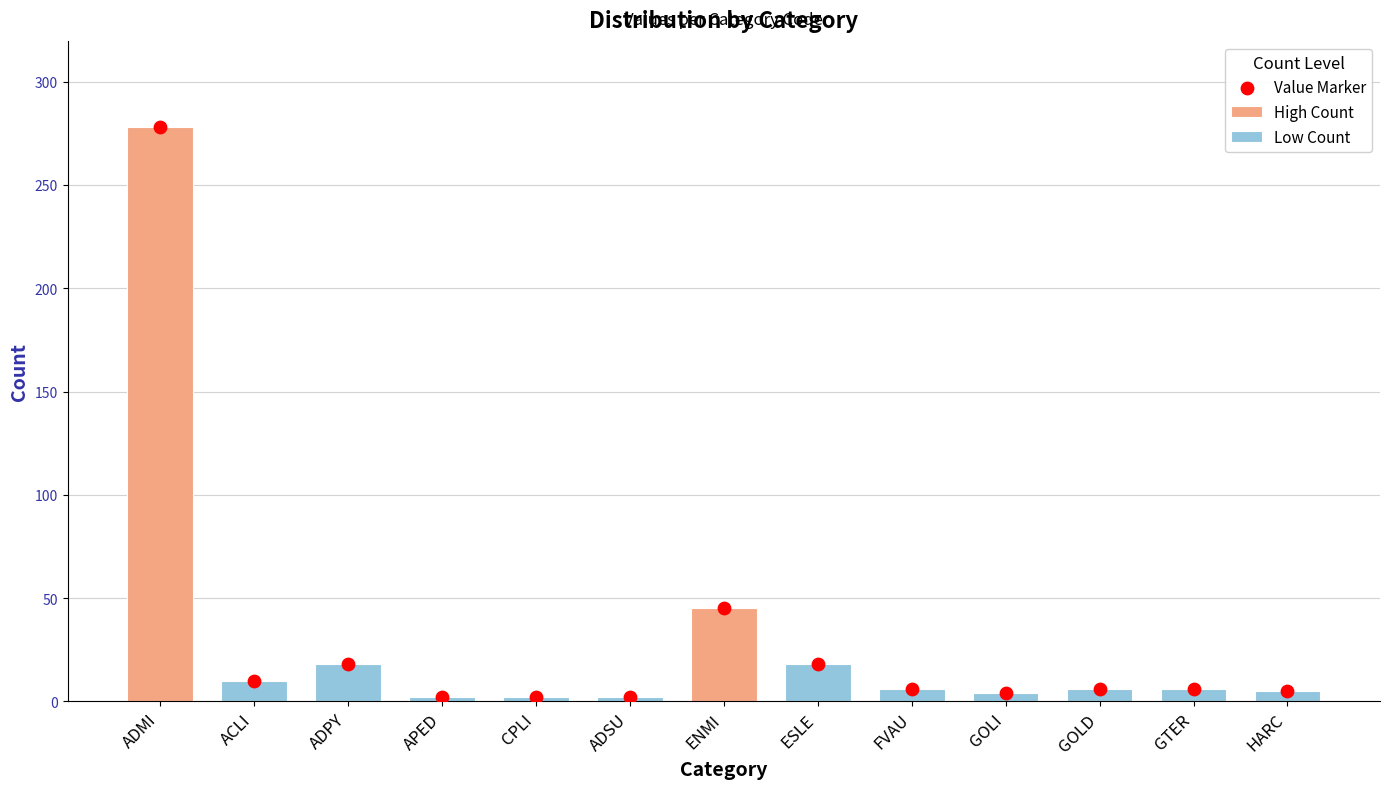

Between ADMI and ADPY, which is larger?

ADMI